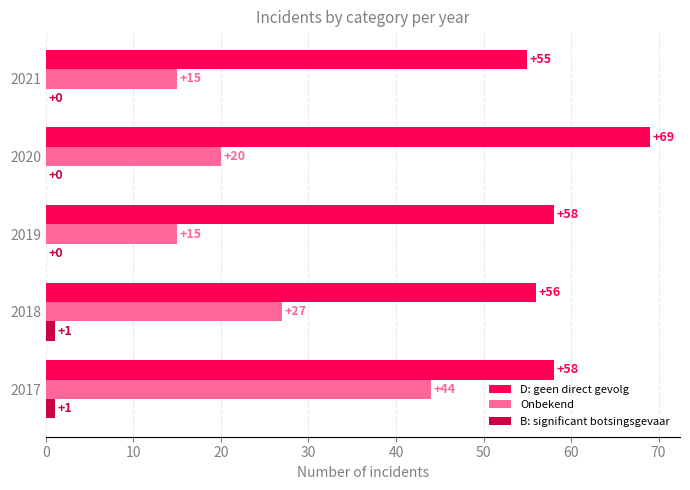

What value does the Onbekend series have at 2017, to the nearest 5?

45